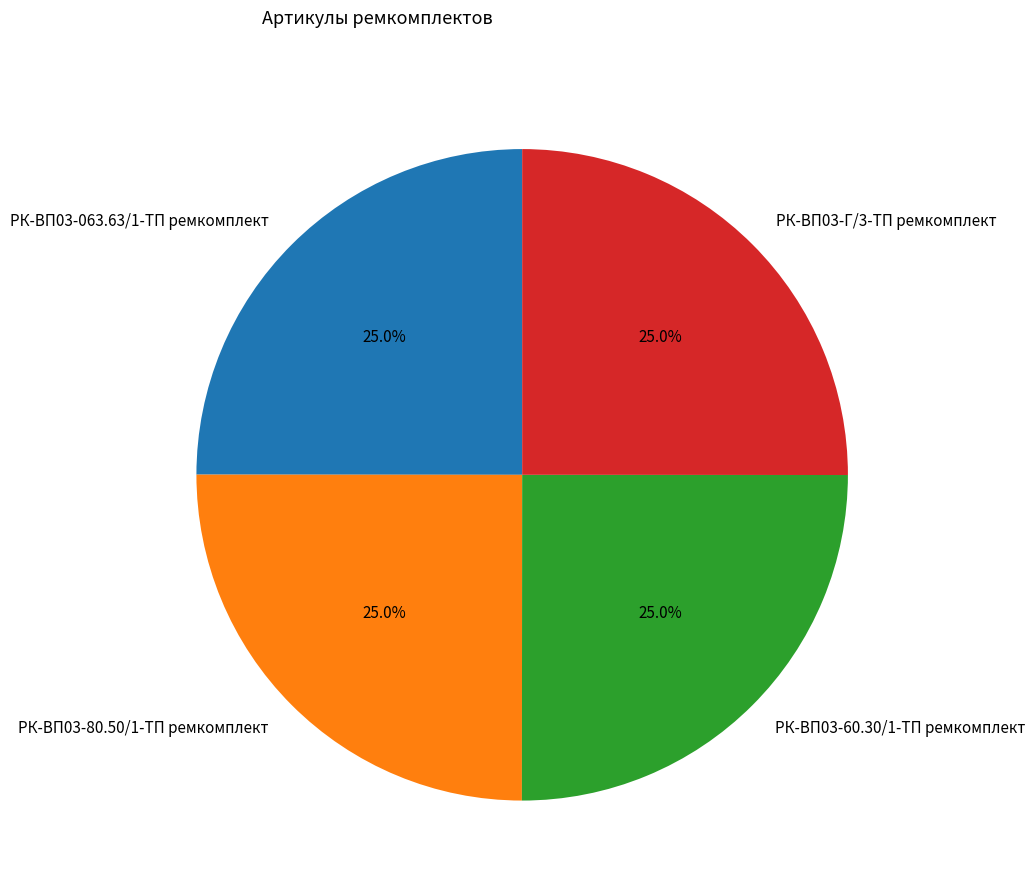

Is it true that РК-ВП03-Г/3-ТП ремкомплект is 25% of the pie?

True